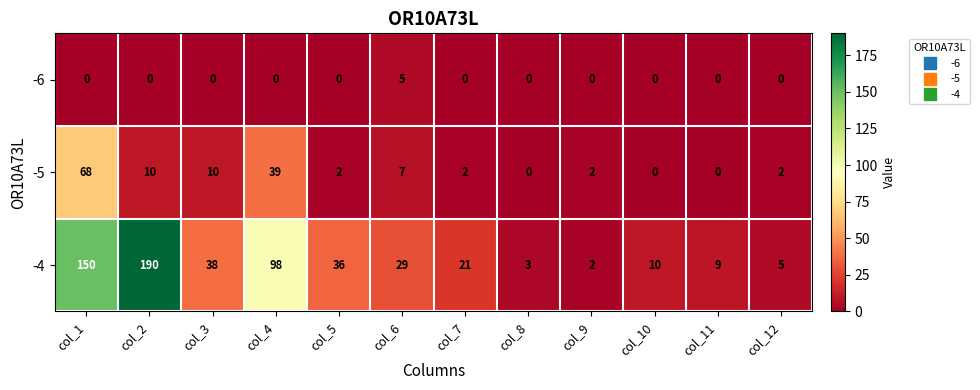

Is it true that -4 equals 10 at col_10?

True